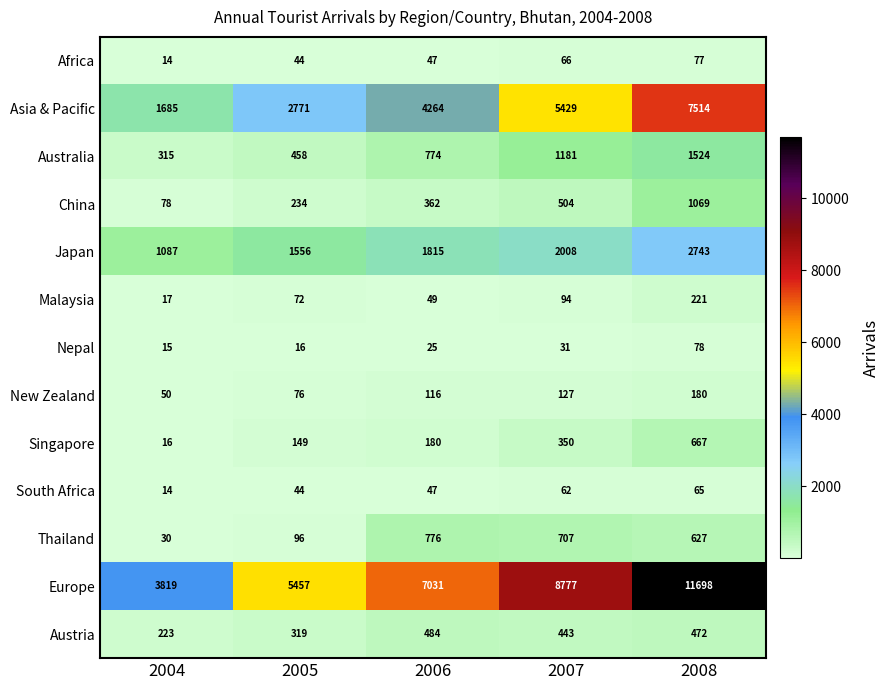

What value does the China series have at 2004, to the nearest 100?

100